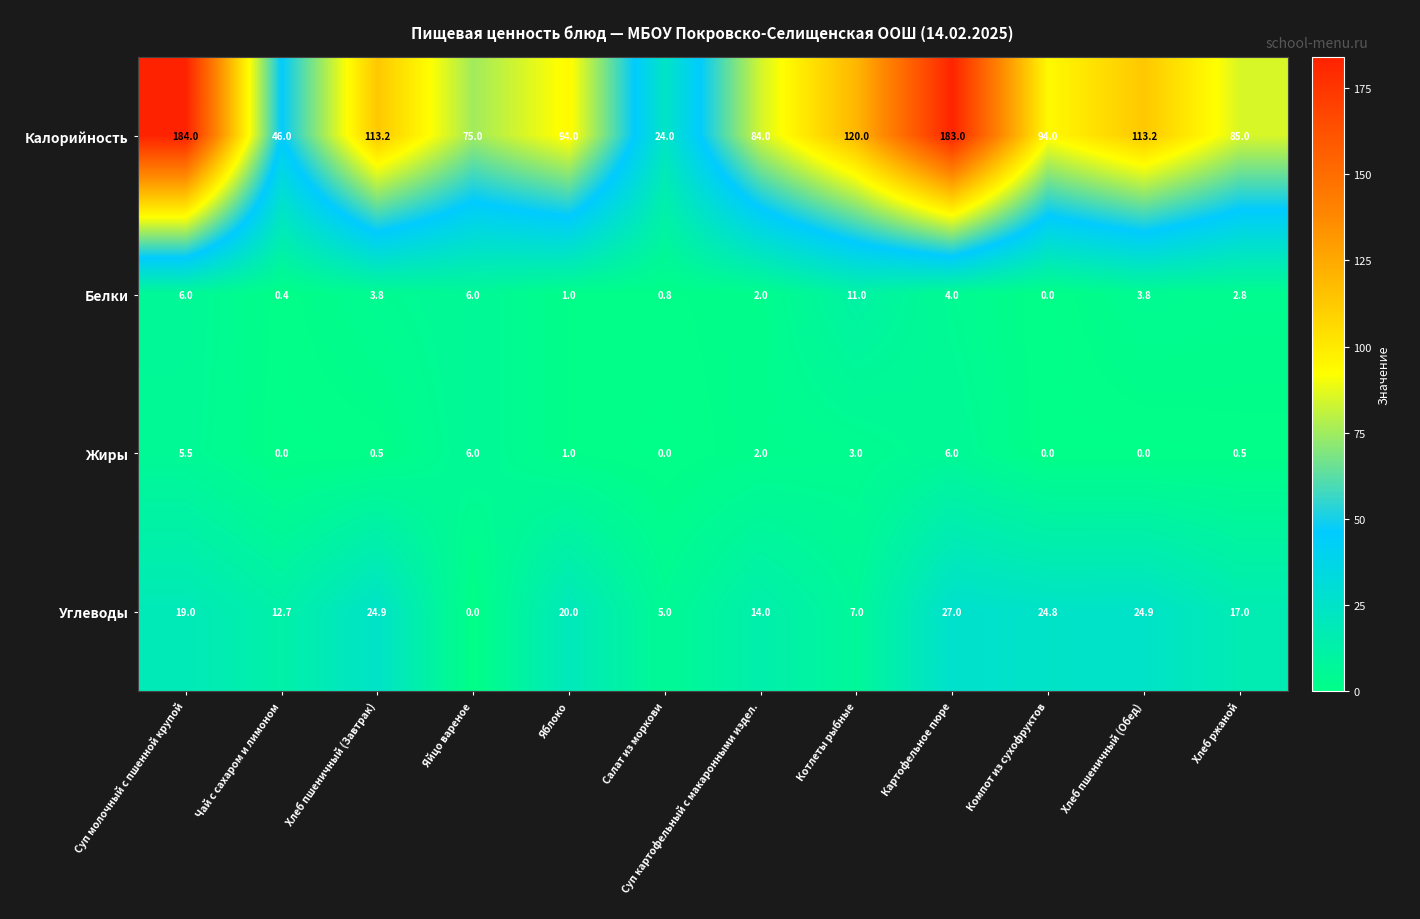

True or false: Белки has a value of 3.8 at Хлеб пшеничный (Обед).

True